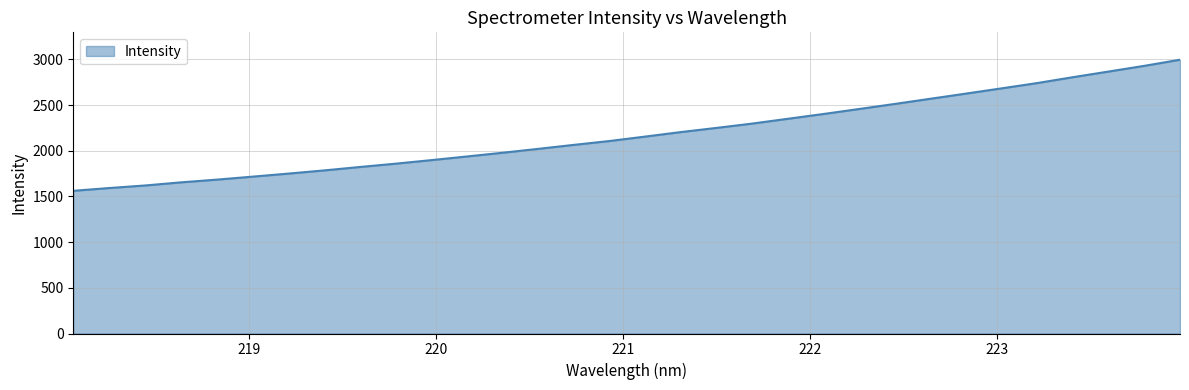

What is the greatest value displayed?

2995.7